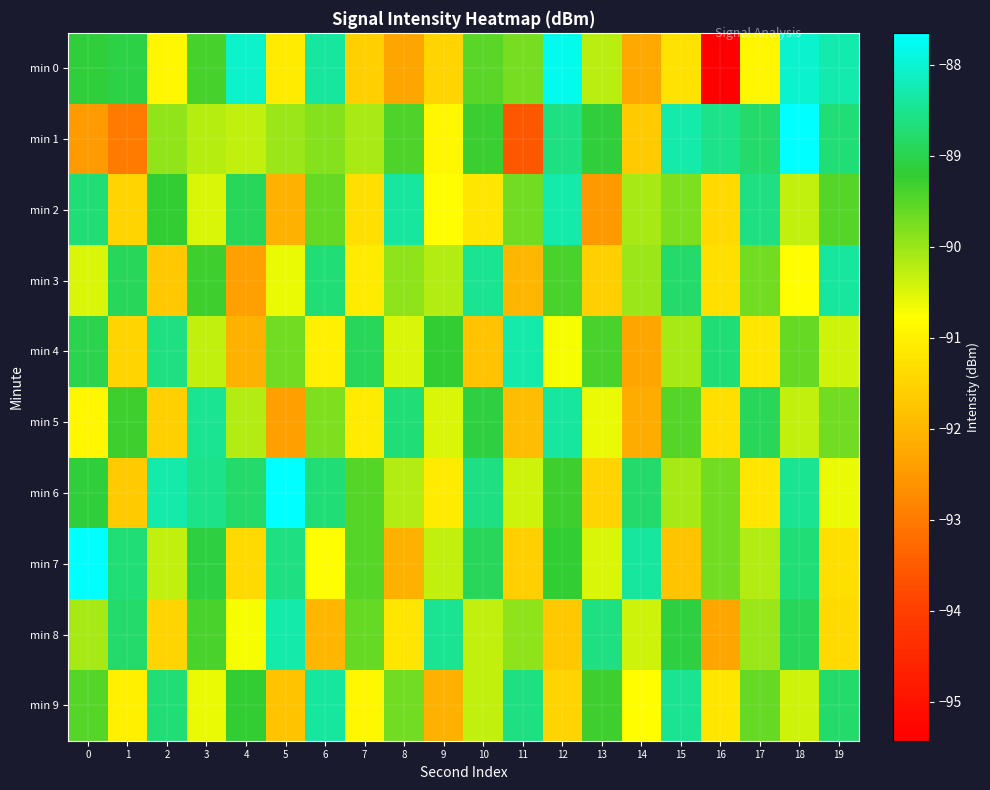

Reading left to right, what are all the values shown in this chart?

min 0: 0=-89.2	1=-89.0	2=-90.9	3=-89.4	4=-88.0	5=-91.1	6=-88.4	7=-91.6	8=-92.3	9=-91.5	10=-89.5	11=-89.7	12=-87.8	13=-90.2	14=-92.3	15=-91.2	16=-95.4	17=-90.9	18=-88.0	19=-88.3
min 1: 0=-92.5	1=-93.0	2=-89.9	3=-90.2	4=-90.3	5=-90.0	6=-89.8	7=-90.1	8=-89.4	9=-90.9	10=-89.3	11=-93.5	12=-88.6	13=-89.2	14=-91.7	15=-88.3	16=-88.5	17=-88.8	18=-87.7	19=-88.7
min 2: 0=-88.7	1=-91.5	2=-89.2	3=-90.5	4=-88.9	5=-92.1	6=-89.6	7=-91.3	8=-88.4	9=-90.8	10=-91.2	11=-89.7	12=-88.3	13=-92.5	14=-90.1	15=-89.8	16=-91.4	17=-88.6	18=-90.3	19=-89.5
min 3: 0=-90.5	1=-88.9	2=-91.7	3=-89.3	4=-92.4	5=-90.6	6=-88.7	7=-91.1	8=-89.9	9=-90.2	10=-88.5	11=-92.0	12=-89.4	13=-91.6	14=-90.0	15=-88.8	16=-91.3	17=-89.7	18=-90.8	19=-88.4
min 4: 0=-89.0	1=-91.5	2=-88.6	3=-90.3	4=-92.1	5=-89.7	6=-91.0	7=-88.9	8=-90.5	9=-89.2	10=-91.8	11=-88.3	12=-90.7	13=-89.4	14=-92.3	15=-90.1	16=-88.7	17=-91.2	18=-89.6	19=-90.4
min 5: 0=-90.9	1=-89.3	2=-91.6	3=-88.5	4=-90.2	5=-92.4	6=-89.8	7=-91.1	8=-88.7	9=-90.5	10=-89.1	11=-91.9	12=-88.4	13=-90.6	14=-92.2	15=-89.5	16=-91.3	17=-88.9	18=-90.3	19=-89.7
min 6: 0=-89.2	1=-91.7	2=-88.3	3=-88.5	4=-88.8	5=-87.7	6=-88.7	7=-89.5	8=-90.2	9=-91.1	10=-88.6	11=-90.4	12=-89.3	13=-91.5	14=-88.8	15=-90.1	16=-89.7	17=-91.2	18=-88.5	19=-90.6
min 7: 0=-87.7	1=-88.7	2=-90.3	3=-89.1	4=-91.4	5=-88.6	6=-90.8	7=-89.5	8=-92.1	9=-90.3	10=-88.9	11=-91.6	12=-89.2	13=-90.5	14=-88.4	15=-91.8	16=-89.7	17=-90.2	18=-88.7	19=-91.3
min 8: 0=-90.1	1=-88.8	2=-91.5	3=-89.4	4=-90.7	5=-88.3	6=-92.0	7=-89.6	8=-91.2	9=-88.5	10=-90.3	11=-89.9	12=-91.7	13=-88.6	14=-90.4	15=-89.1	16=-92.3	17=-90.0	18=-88.9	19=-91.4
min 9: 0=-89.5	1=-91.0	2=-88.7	3=-90.6	4=-89.2	5=-91.8	6=-88.4	7=-90.9	8=-89.7	9=-92.1	10=-90.3	11=-88.6	12=-91.5	13=-89.3	14=-90.8	15=-88.5	16=-91.2	17=-89.6	18=-90.4	19=-88.8